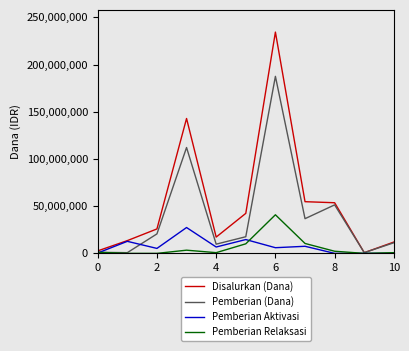

How many series are shown in this chart?

4